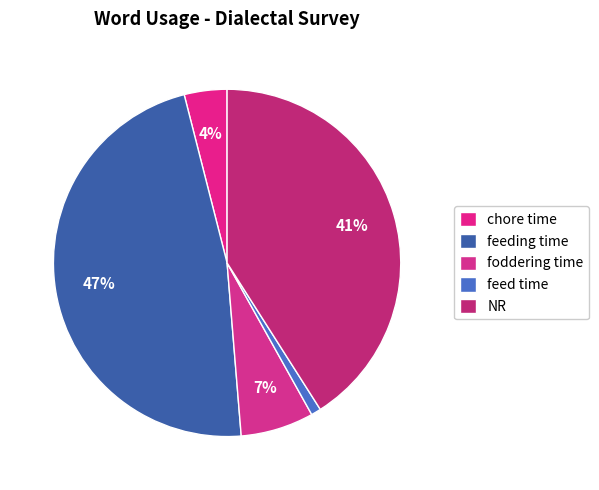

What percentage is the NR slice, to the nearest percent?

41%